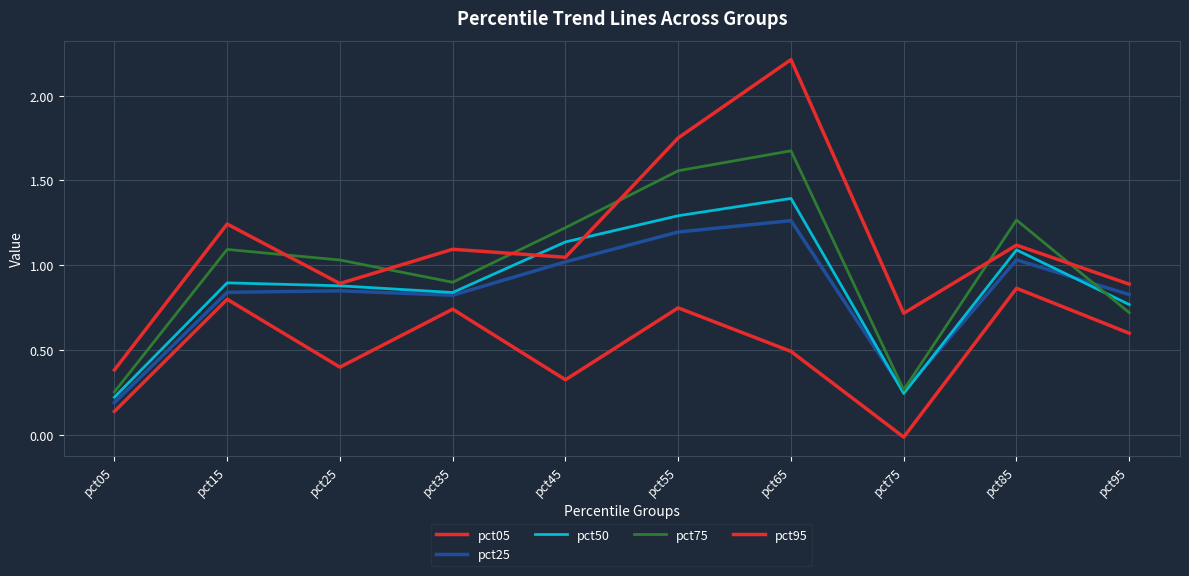

How many values in the pct95 series are below 1?

4